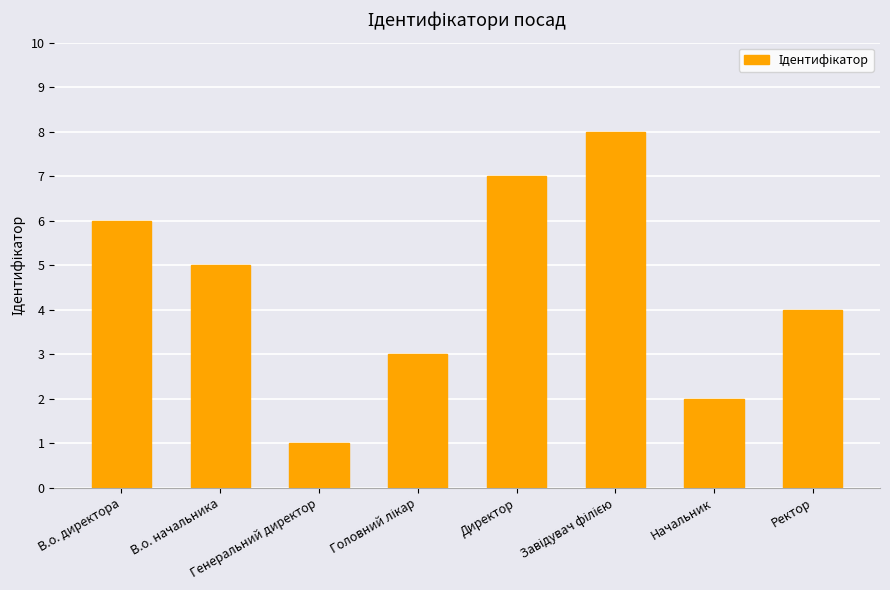

What is the difference between the maximum and minimum values?

7